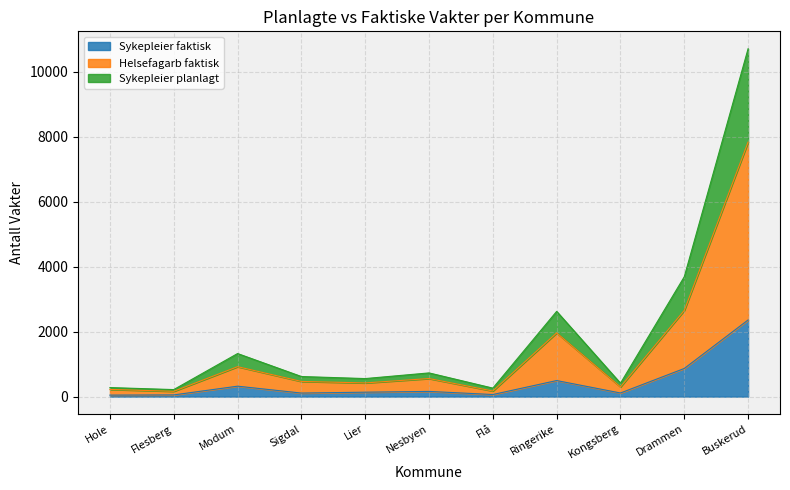

At which label is Sykepleier faktisk closest to 1202?

Drammen